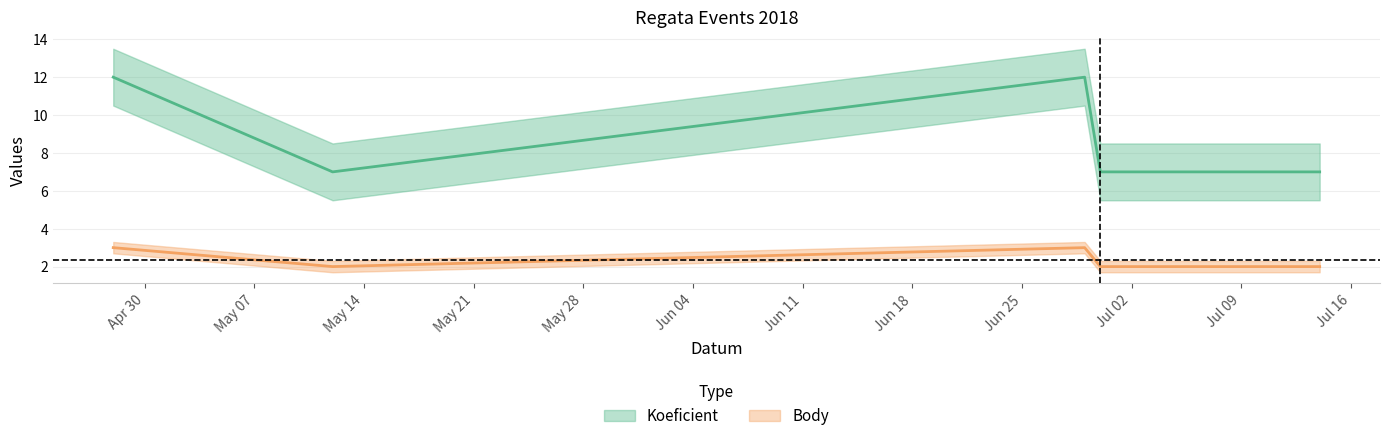

True or false: Koeficient and Body cross at least once.

False